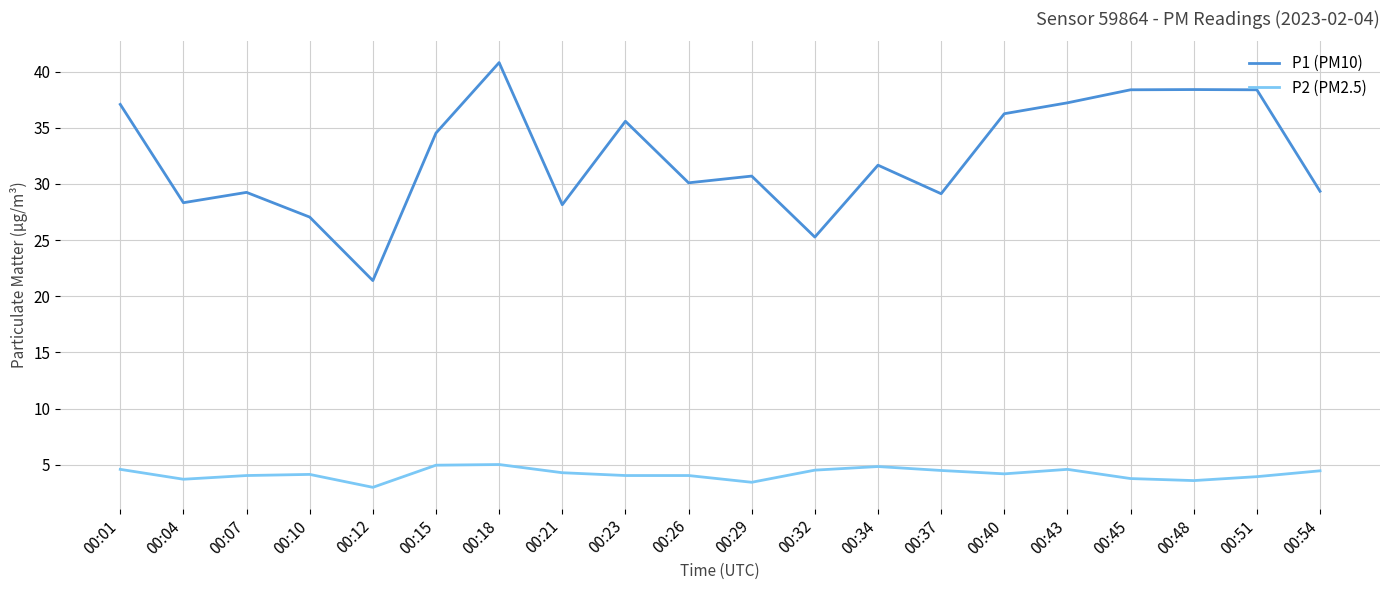

What is the minimum value shown in the chart?

3.0